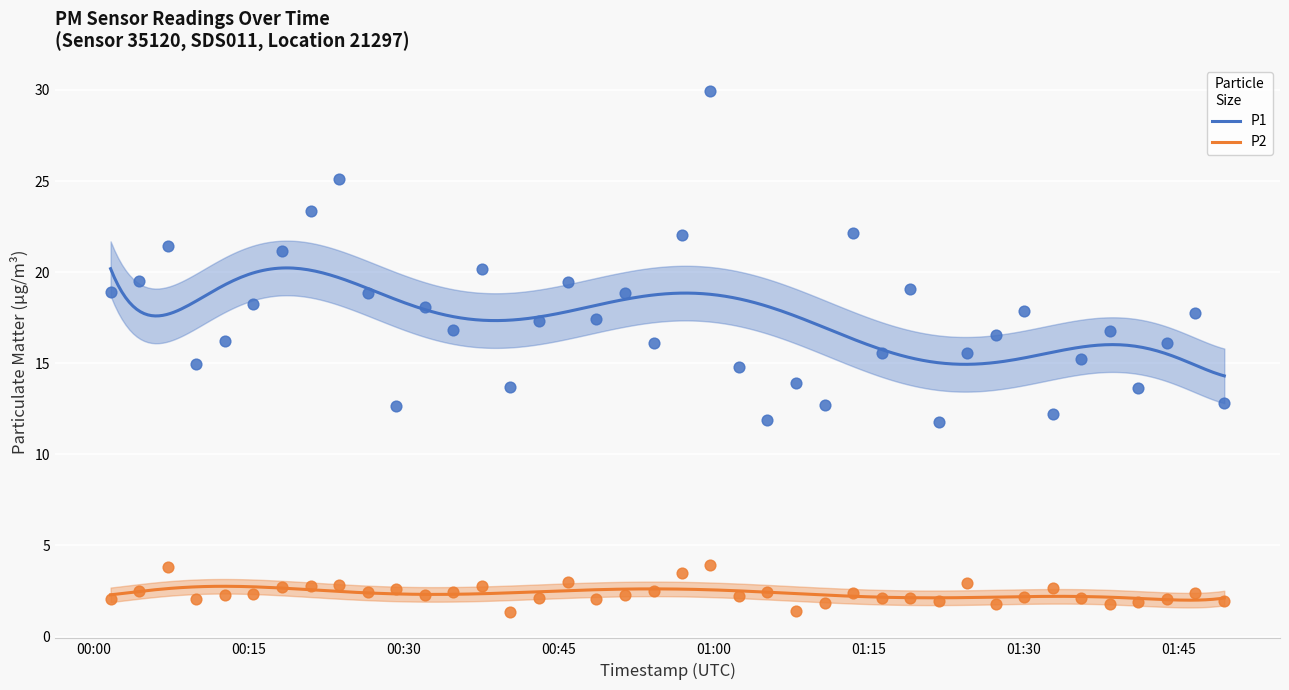

At which category is the sum across all series the highest?

2024-01-15T00:59:41